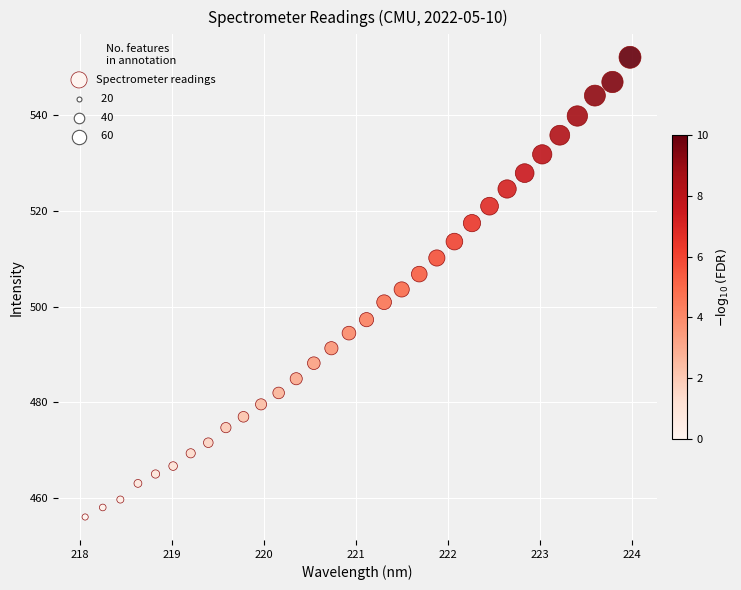

What is the range of X values (max minus min)?

5.9